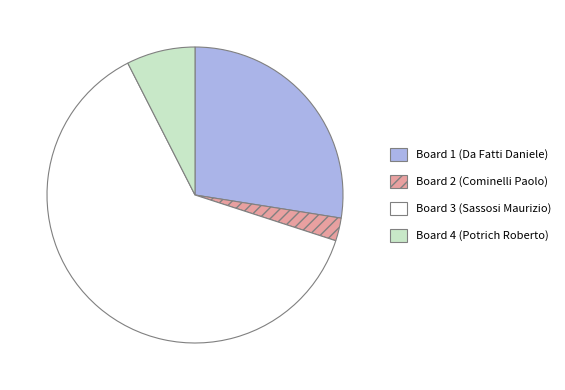

How many segments does this pie chart have?

4